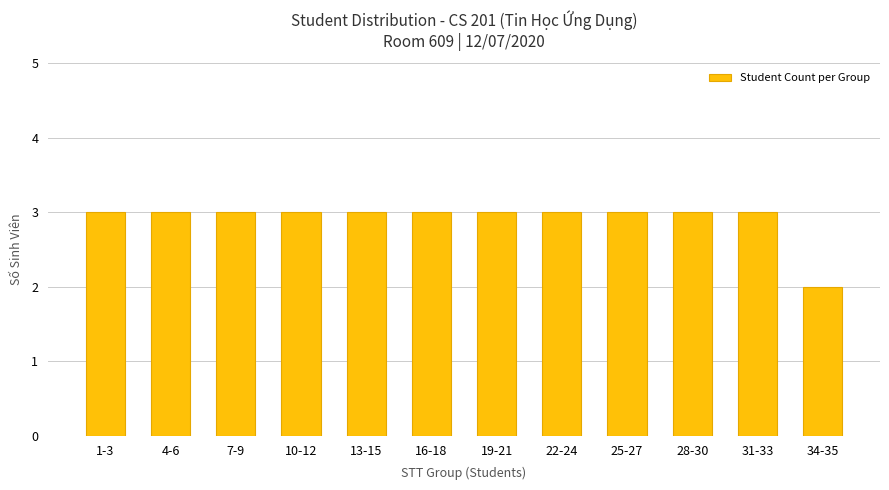

What is the greatest value displayed?

3